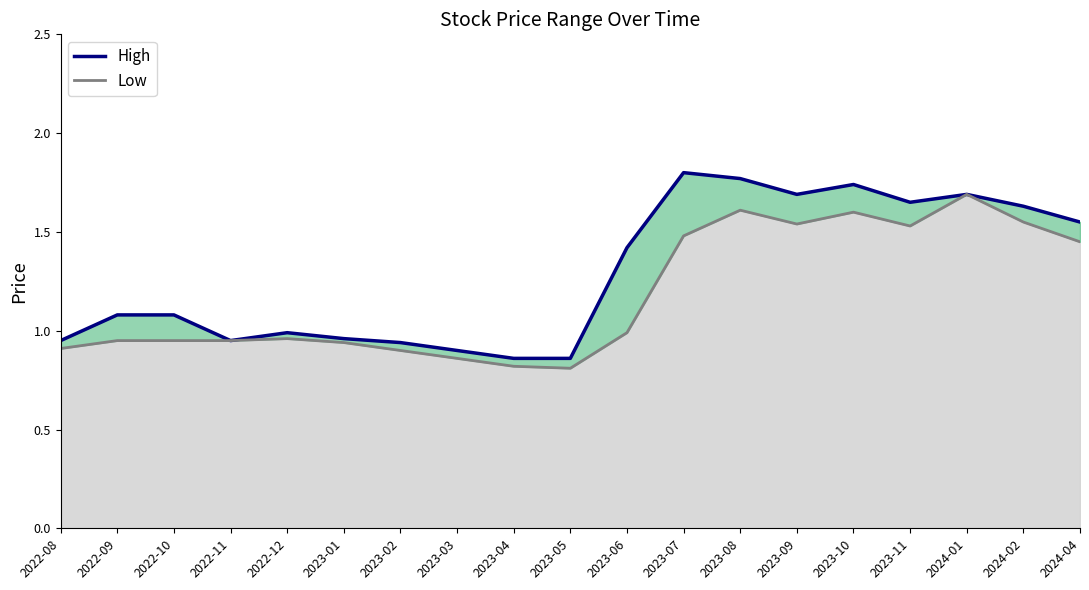

Which has a higher value, 2024-02 or 2023-01?

2024-02